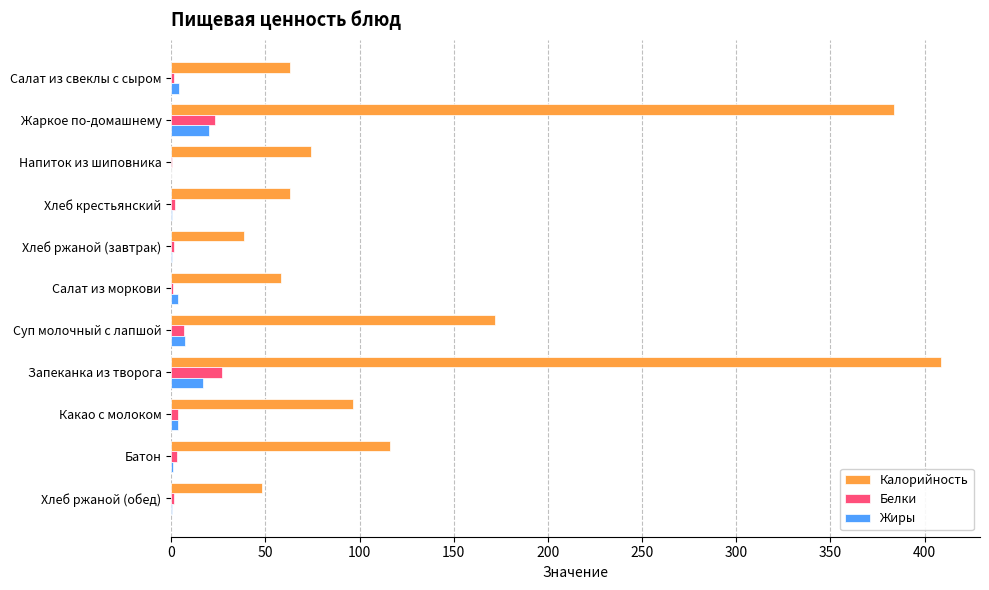

Which series has the widest spread of values?

Калорийность